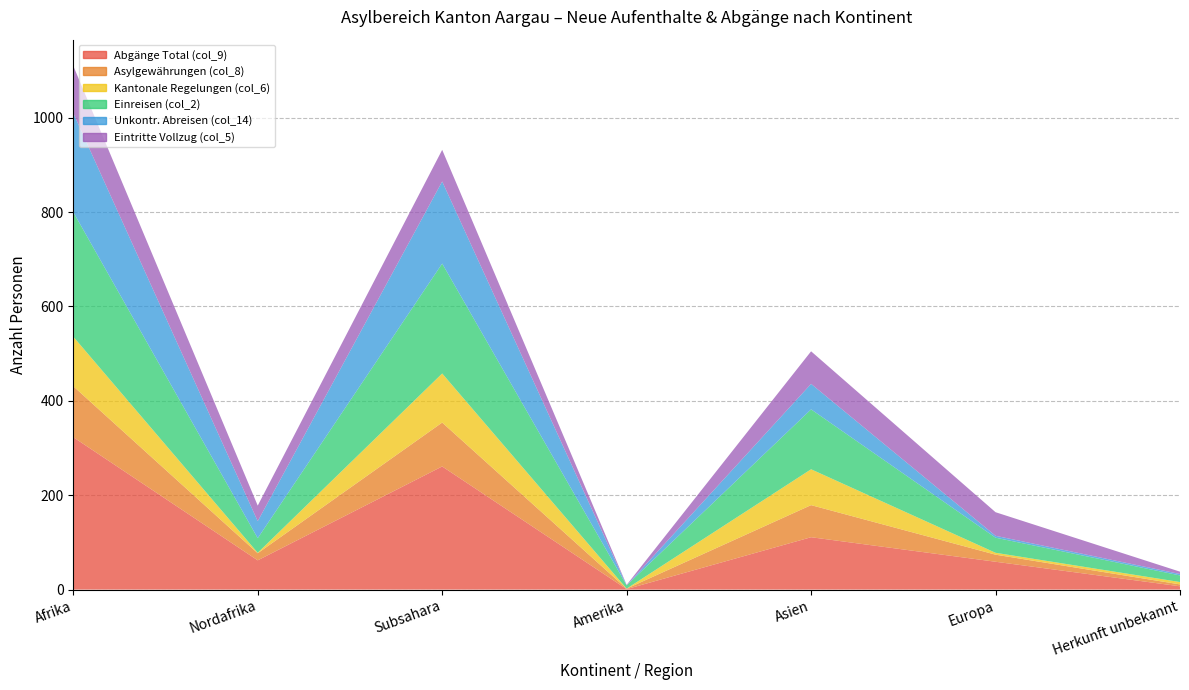

Reading right to left, transcribe all the data shown in this chart.

Abgänge Total (col_9): Herkunft unbekannt=7	Europa=59	Asien=111	Amerika=1	Subsahara=261	Nordafrika=62	Afrika=323
Asylgewährungen (col_8): Herkunft unbekannt=4	Europa=15	Asien=68	Amerika=1	Subsahara=93	Nordafrika=15	Afrika=108
Kantonale Regelungen (col_6): Herkunft unbekannt=5	Europa=4	Asien=76	Amerika=0	Subsahara=104	Nordafrika=1	Afrika=105
Einreisen (col_2): Herkunft unbekannt=14	Europa=32	Asien=127	Amerika=7	Subsahara=233	Nordafrika=31	Afrika=264
Unkontr. Abreisen (col_14): Herkunft unbekannt=3	Europa=4	Asien=54	Amerika=0	Subsahara=174	Nordafrika=36	Afrika=210
Eintritte Vollzug (col_5): Herkunft unbekannt=5	Europa=50	Asien=69	Amerika=1	Subsahara=67	Nordafrika=33	Afrika=100